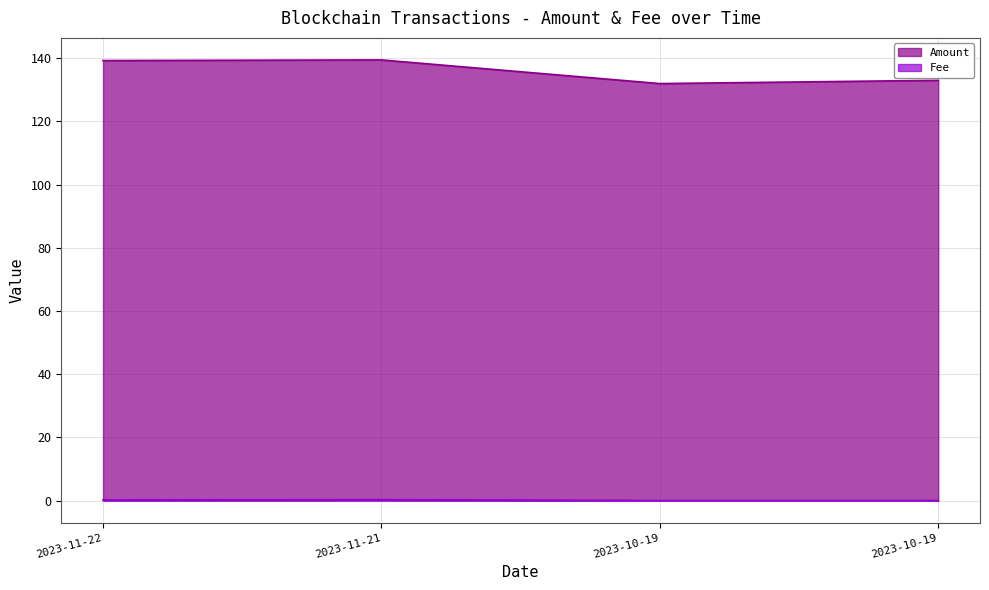

What is the difference between the Amount values at 2023-10-19 and 2023-11-22?

6.3